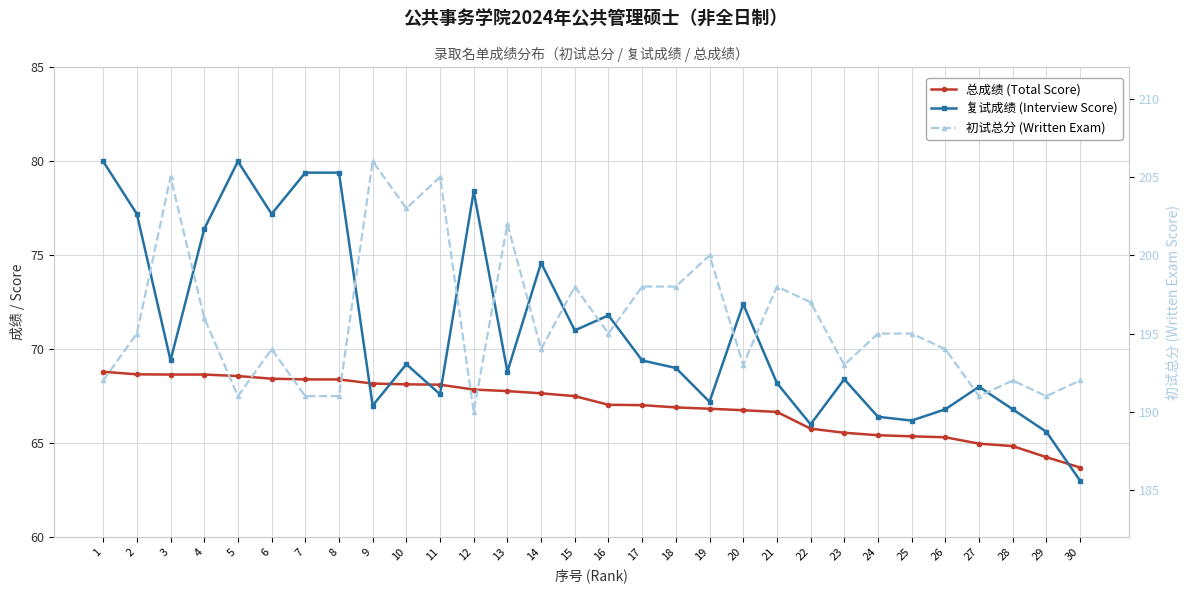

Rank the series by their maximum value, from highest to lowest.

初试总分 (Written Exam), 复试成绩 (Interview Score), 总成绩 (Total Score)